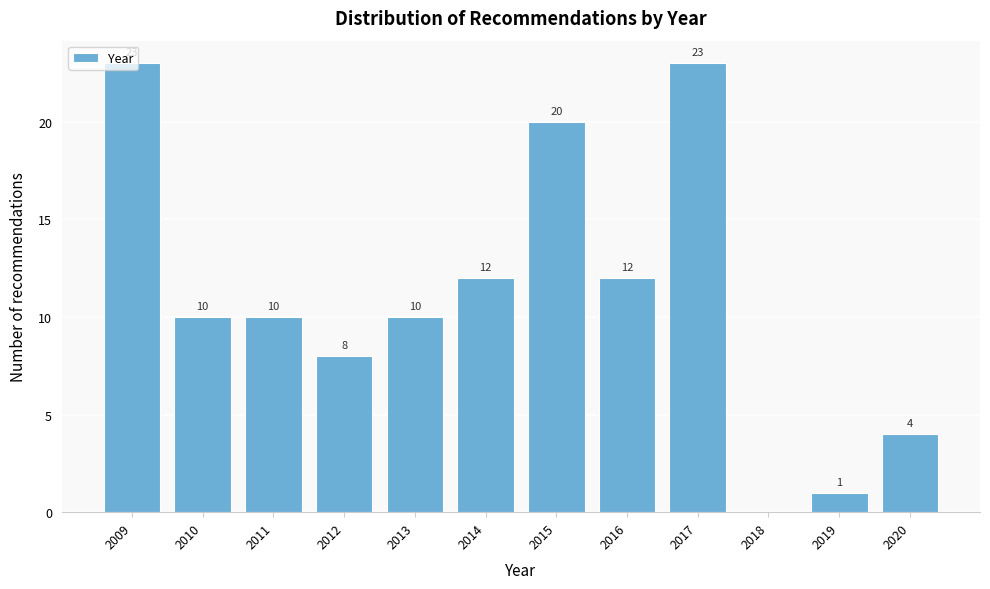

The value at 2020 is 2. True or false?

False